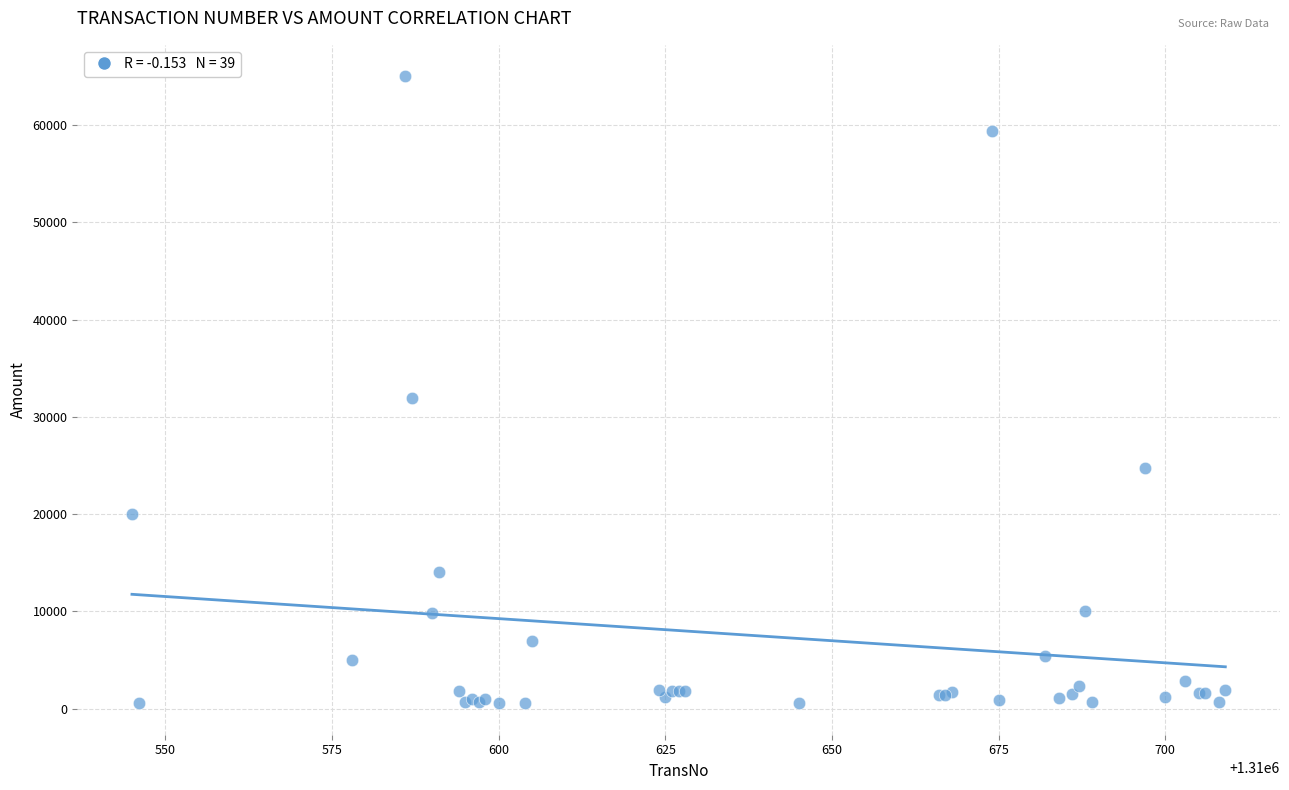

What Y value in the scatter plot is closest to 32785?

31935.8